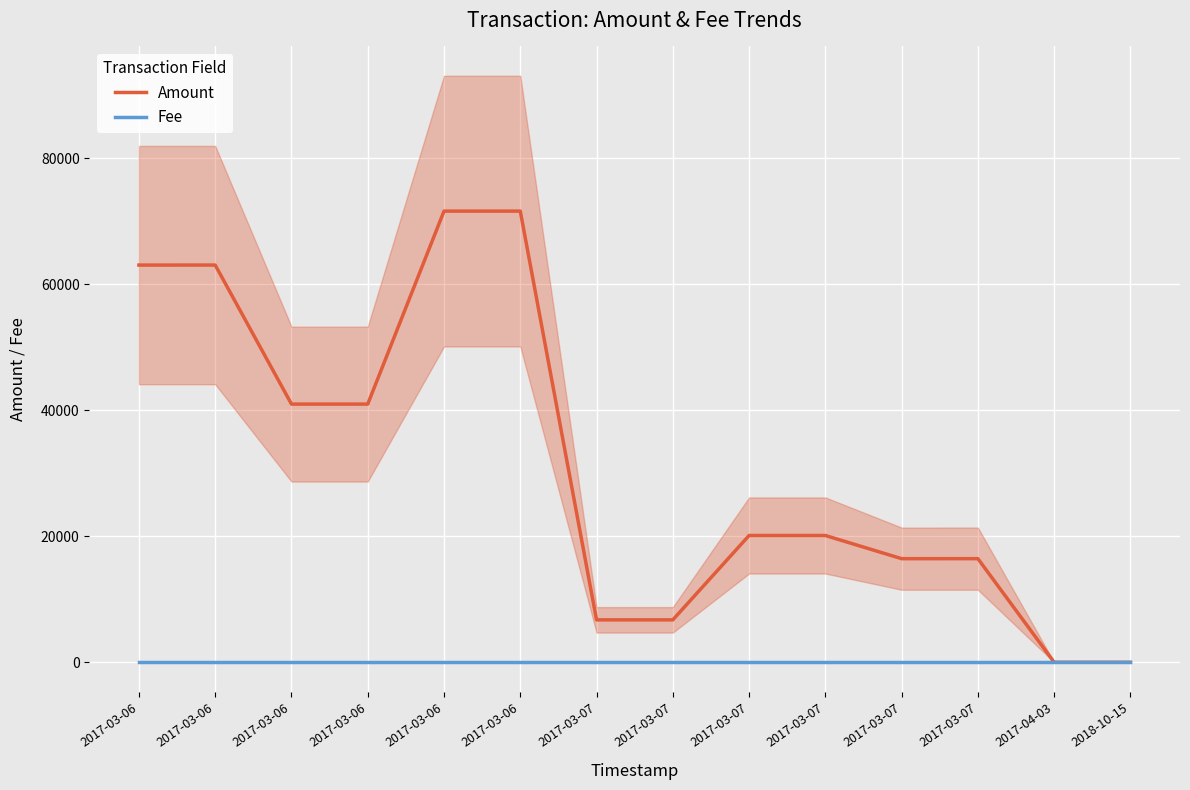

At which label does Amount first exceed 20132?

2017-03-06